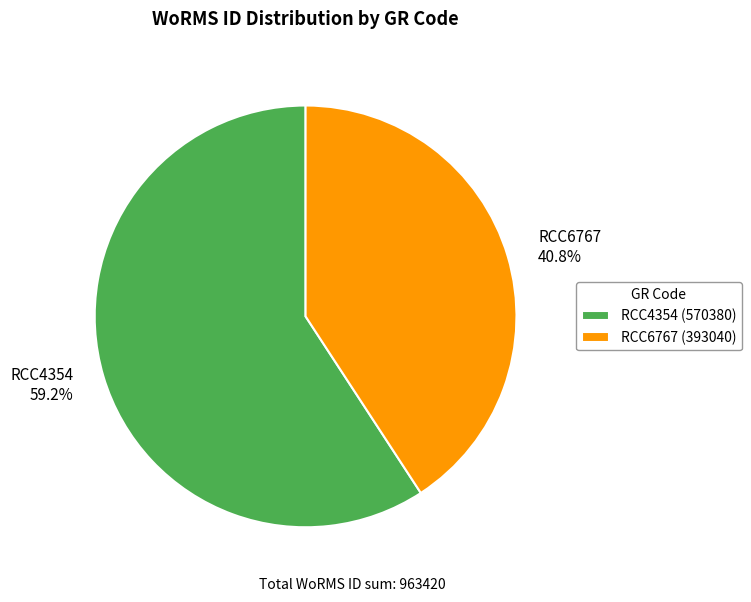

Which category accounts for the majority?

RCC4354